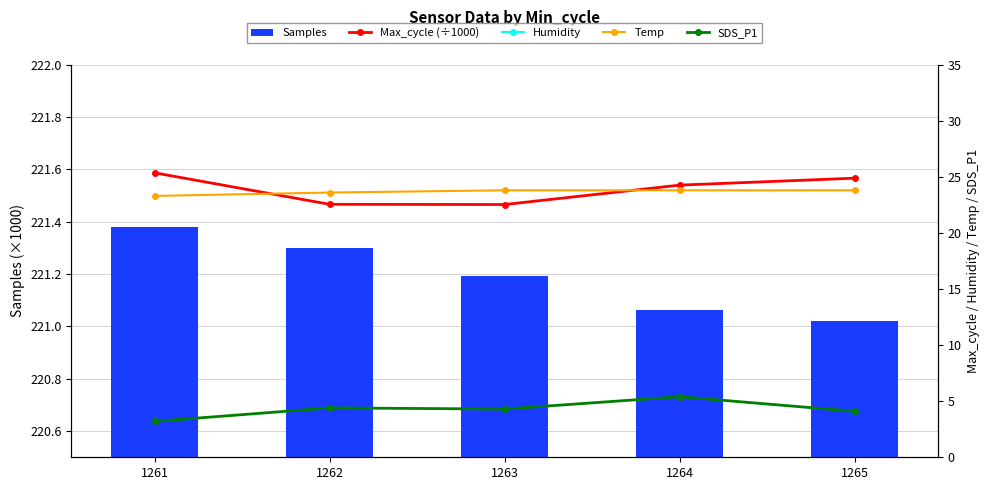

Reading left to right, extract all data points from this chart.

Samples: 1261=221.4	1262=221.3	1263=221.2	1264=221.1	1265=221.0
Max_cycle (÷1000): 1261=25.4	1262=22.6	1263=22.5	1264=24.3	1265=24.9
Humidity: 1261=50.3	1262=49.2	1263=49.1	1264=48.9	1265=49.3
Temp: 1261=23.3	1262=23.6	1263=23.8	1264=23.8	1265=23.8
SDS_P1: 1261=3.2	1262=4.4	1263=4.3	1264=5.4	1265=4.1